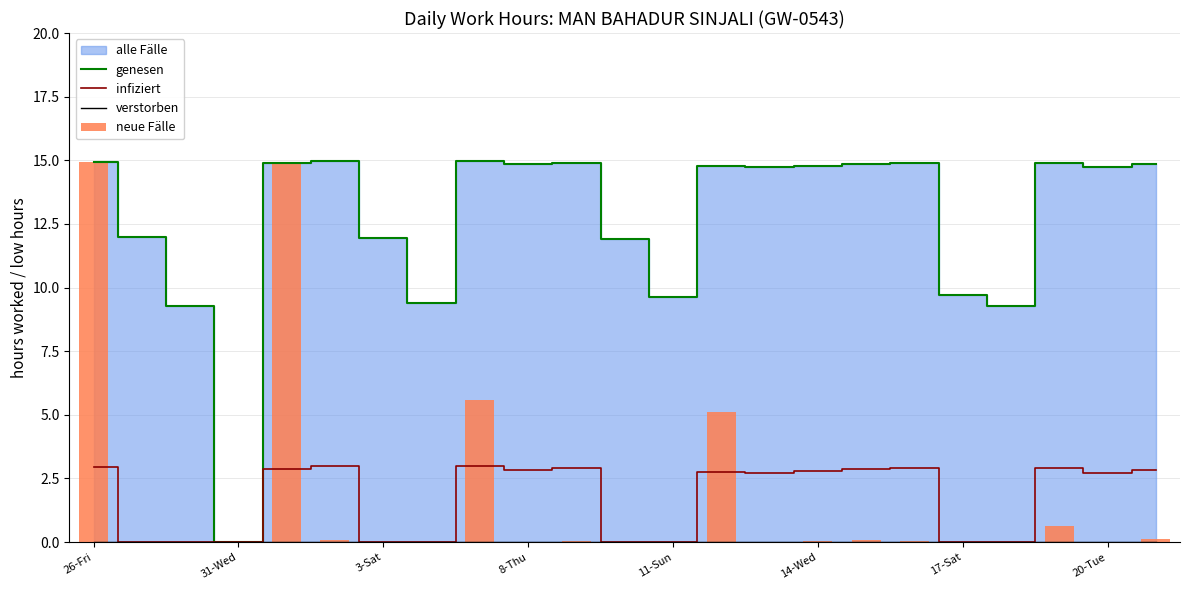

What is the highest value of the genesen series?

15.0